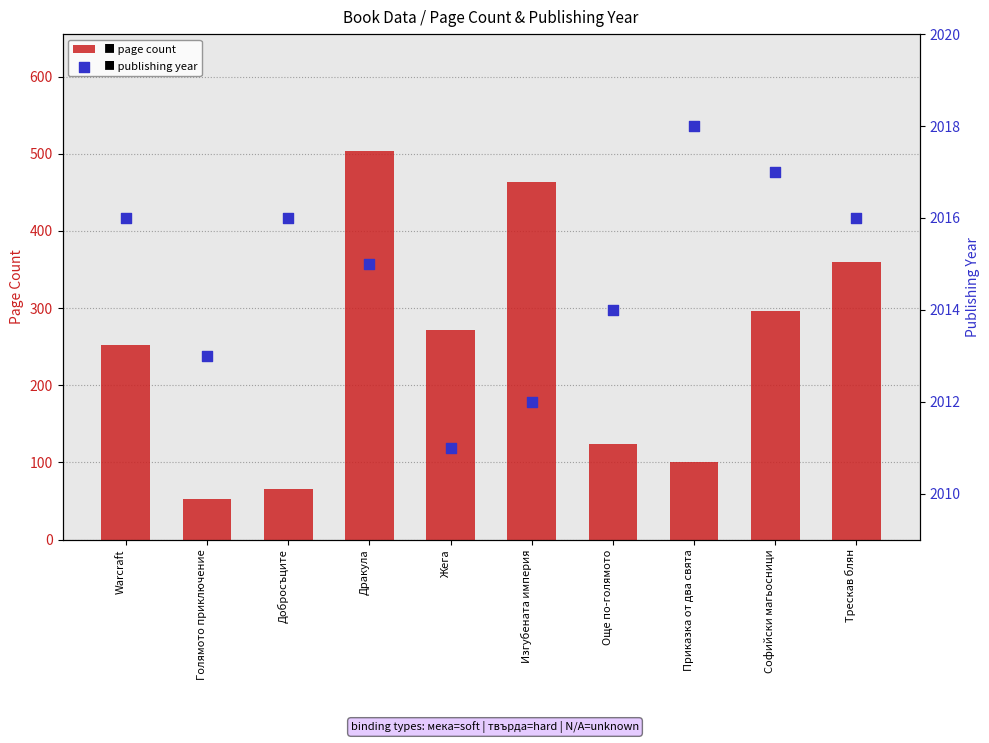

At how many categories does at least one series exceed 1548?

10